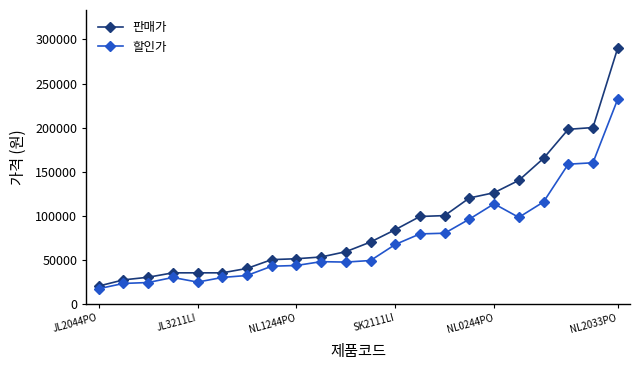

What is the value of the 할인가 point at the 11th from the left?

47200